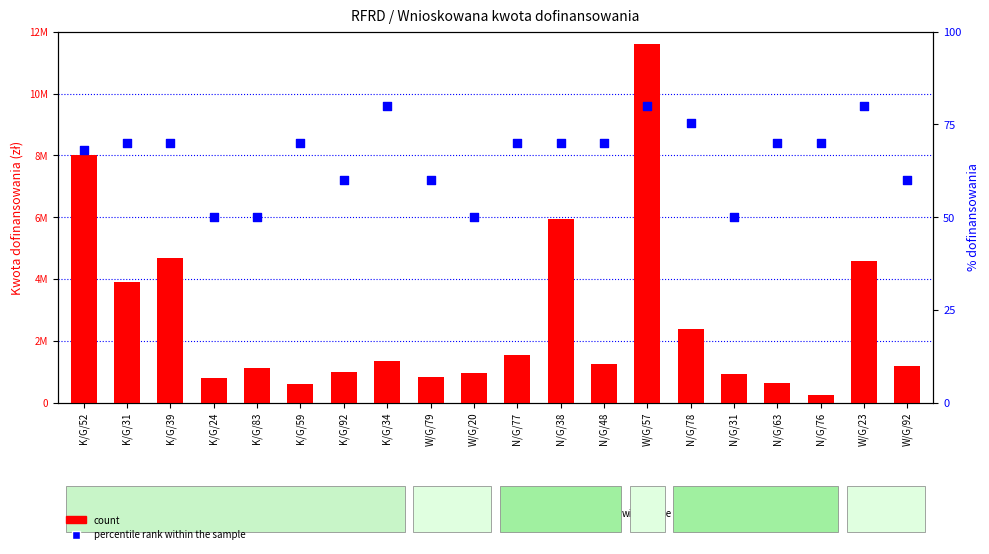

Which series has the largest total across all categories?

percentile rank within the sample